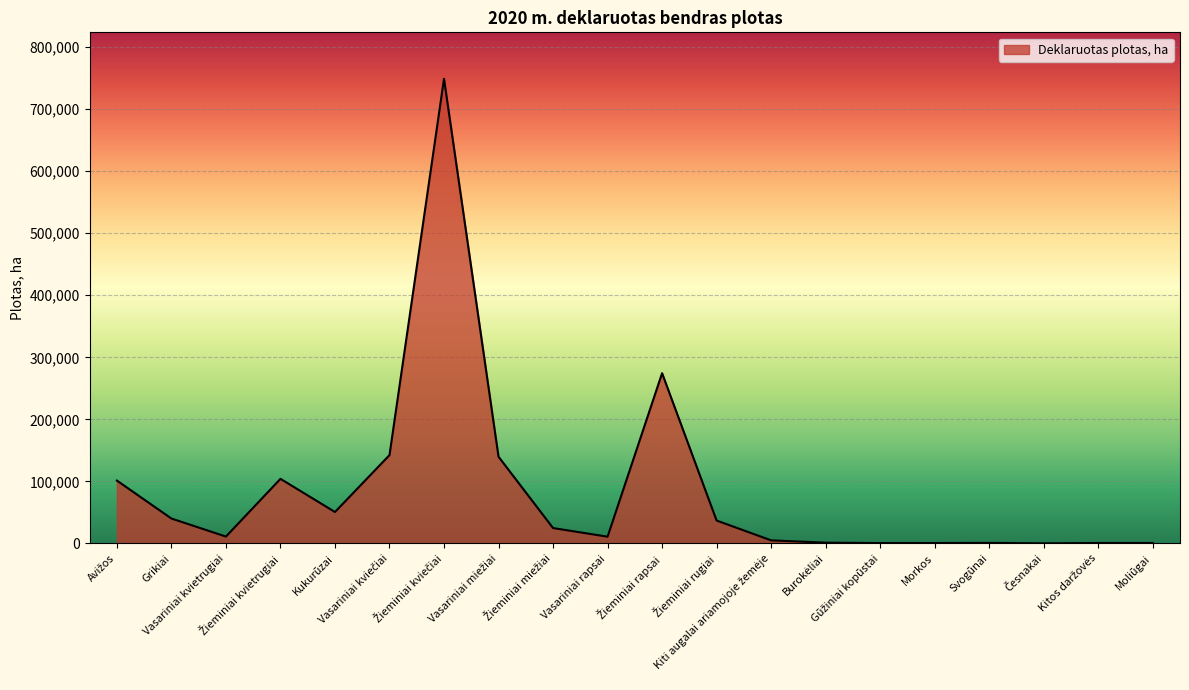

What is the maximum value shown in the chart?

748875.4